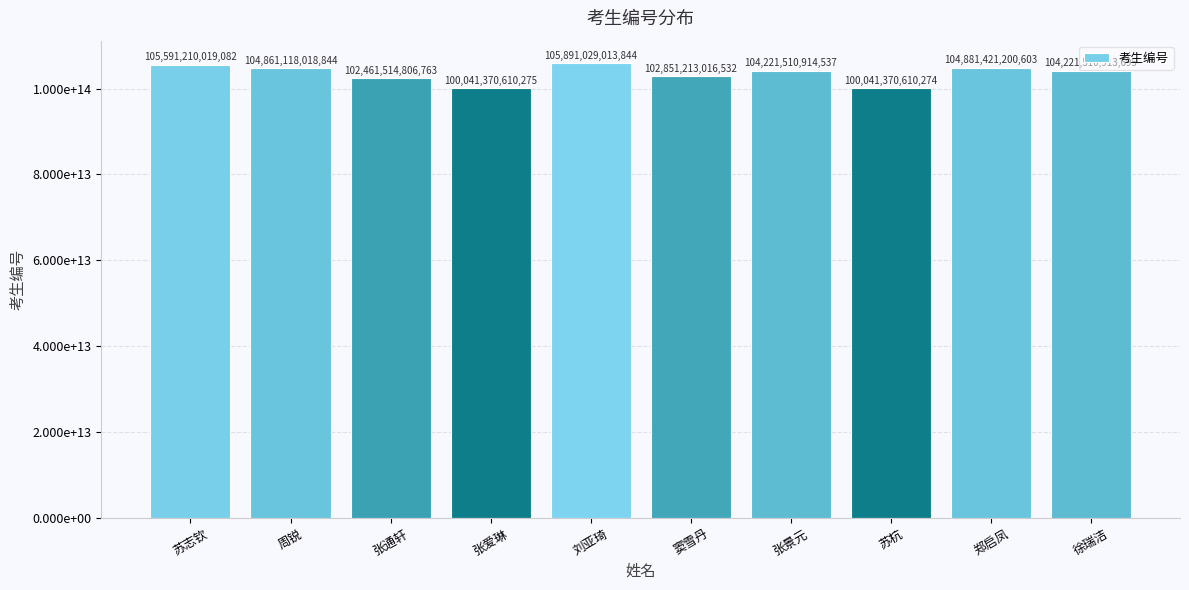

Reading left to right, transcribe all the data shown in this chart.

105591210019082	104861118018844	102461514806763	100041370610275	105891029013844	102851213016532	104221510914537	100041370610274	104881421200603	104221510913695